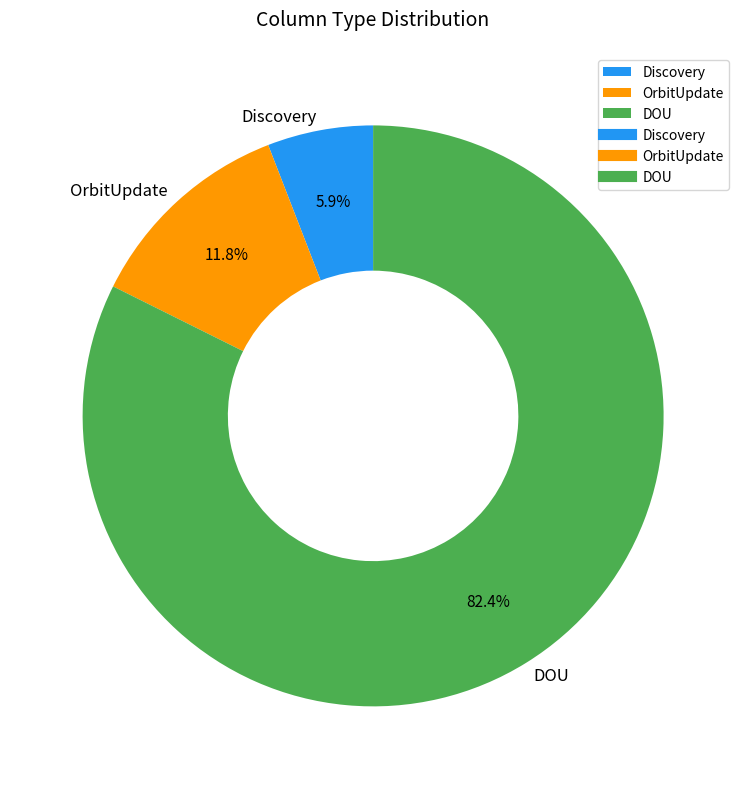

Approximately how many times larger is the value at OrbitUpdate compared to Discovery?

2.0